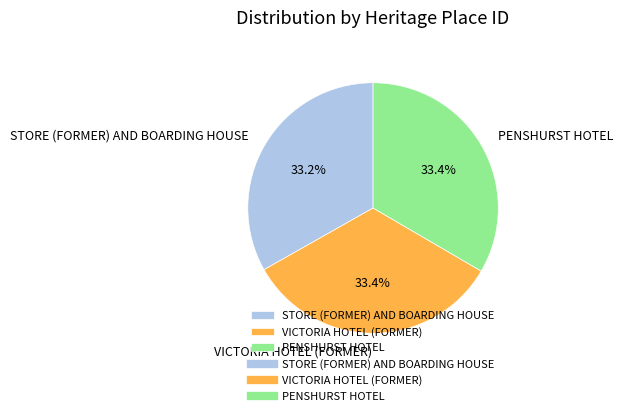

Approximately how many times larger is the value at VICTORIA HOTEL (FORMER) compared to STORE (FORMER) AND BOARDING HOUSE?

1.0